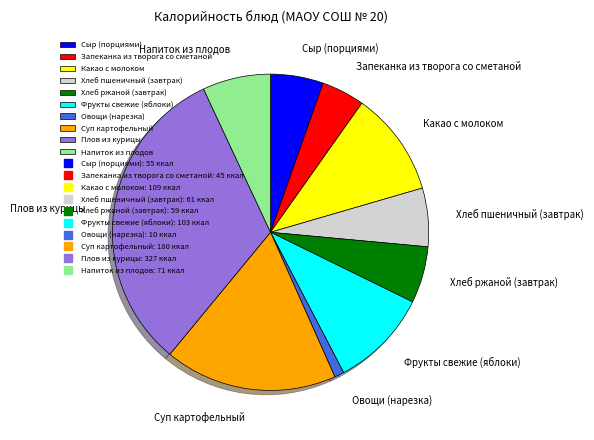

Is it true that Напиток из плодов is 22% of the pie?

False